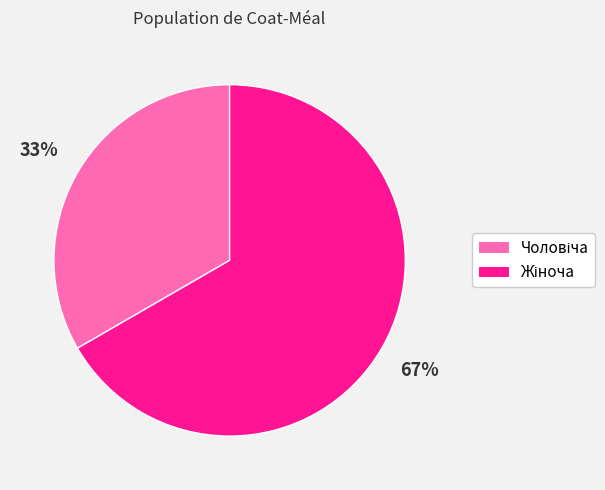

Is there a majority slice in this chart?

Yes